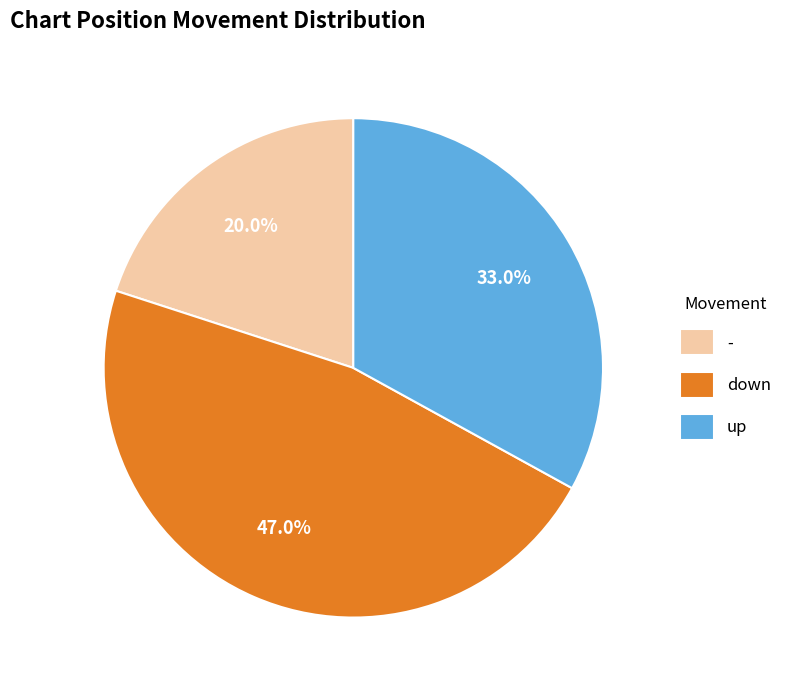

Approximately how many times larger is the value at down compared to up?

1.4